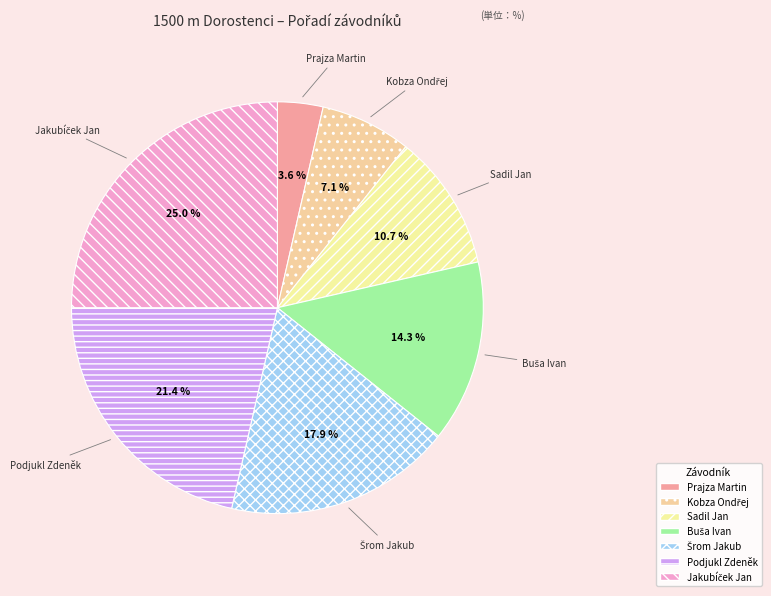

How much of the chart is everything except Sadil Jan?

89.3%